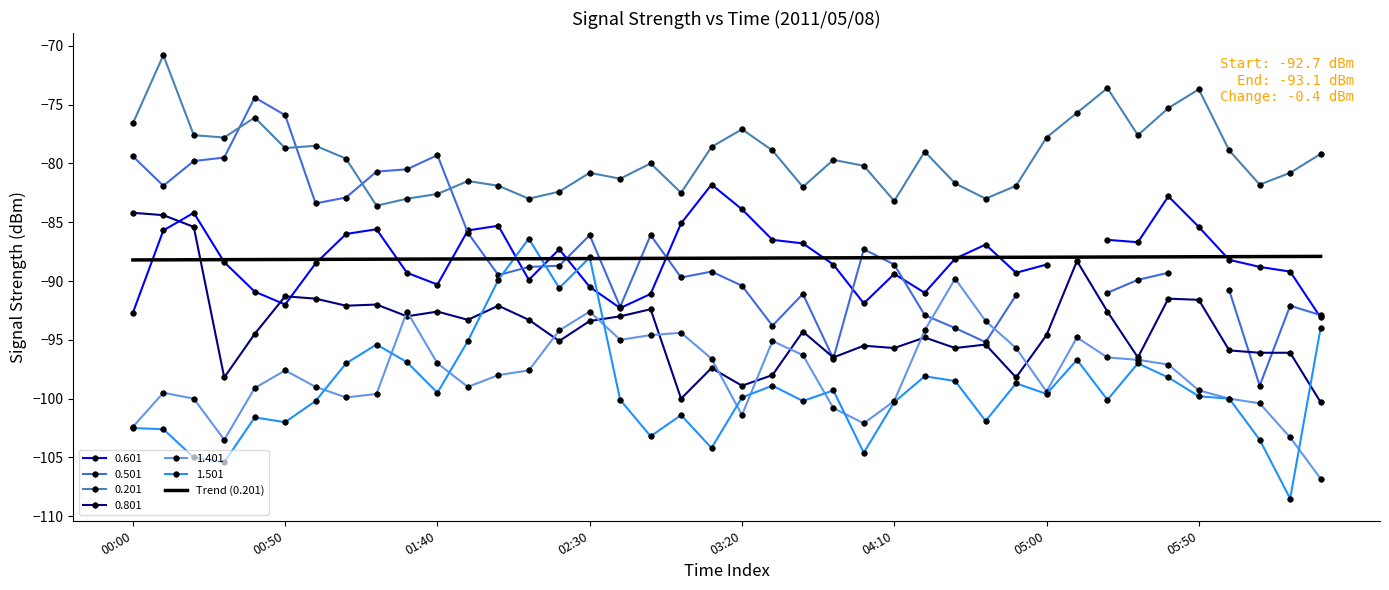

True or false: Trend (0.201) and 1.401 intersect in this chart.

False